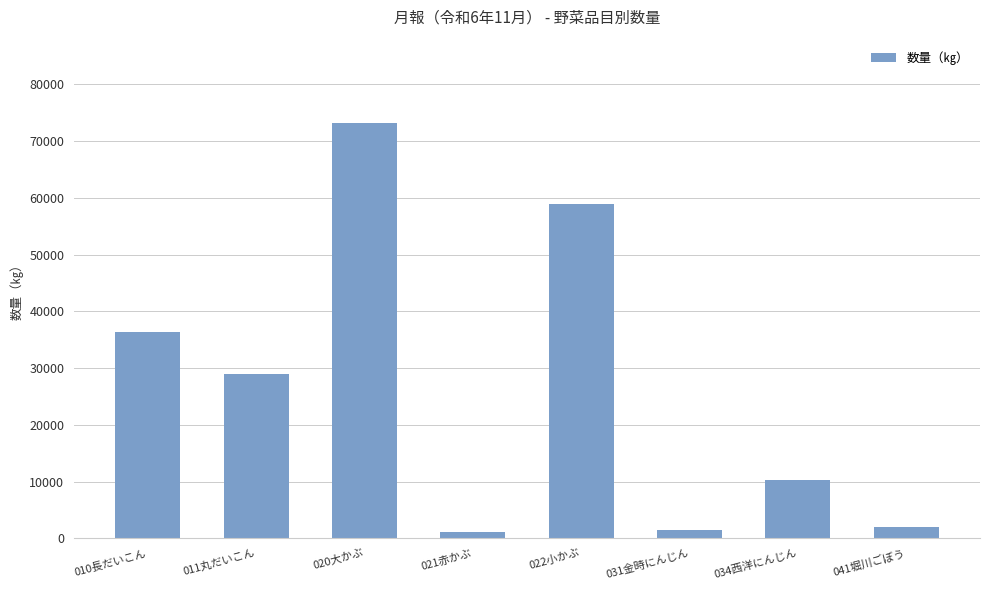

Is it true that the value at 011丸だいこん is 8279?

False